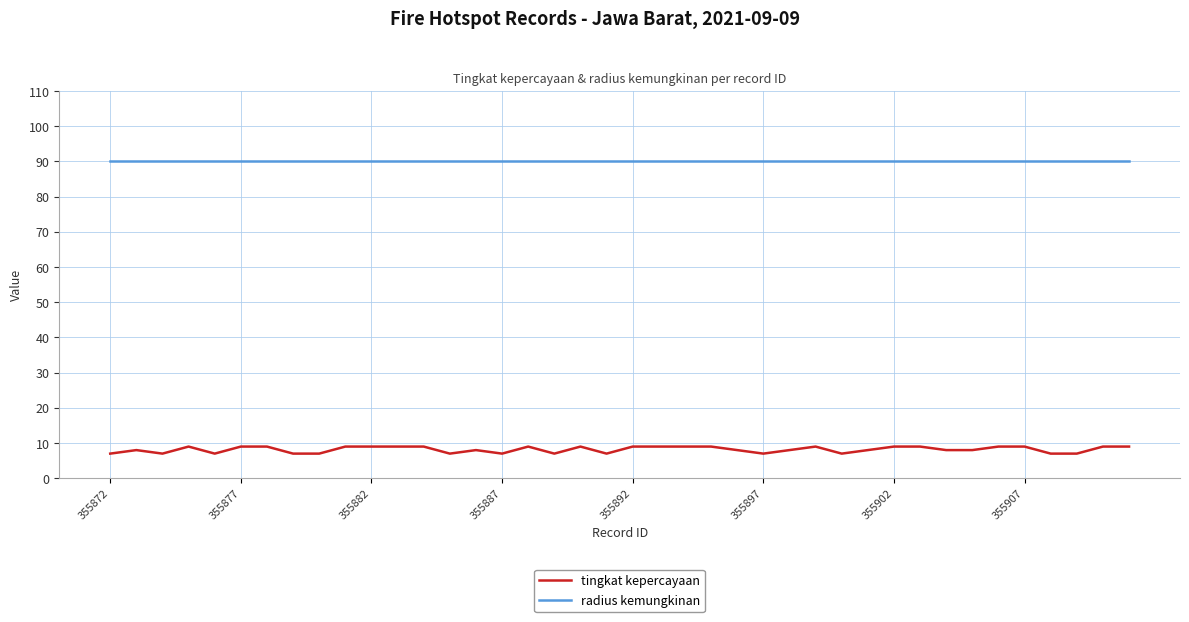

Which series has the largest range (max minus min)?

tingkat kepercayaan